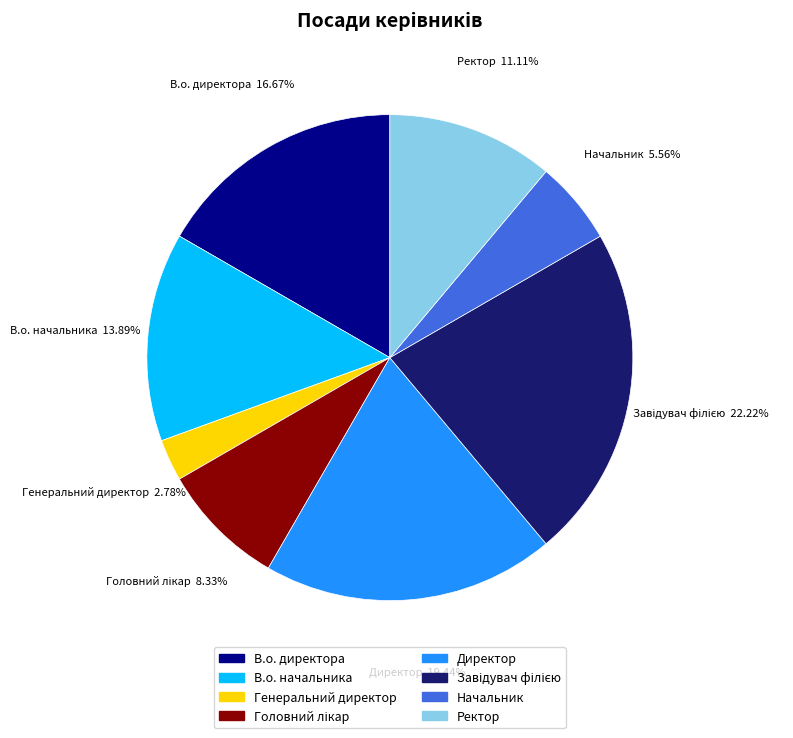

To the nearest percent, what percentage of the pie is Начальник?

6%